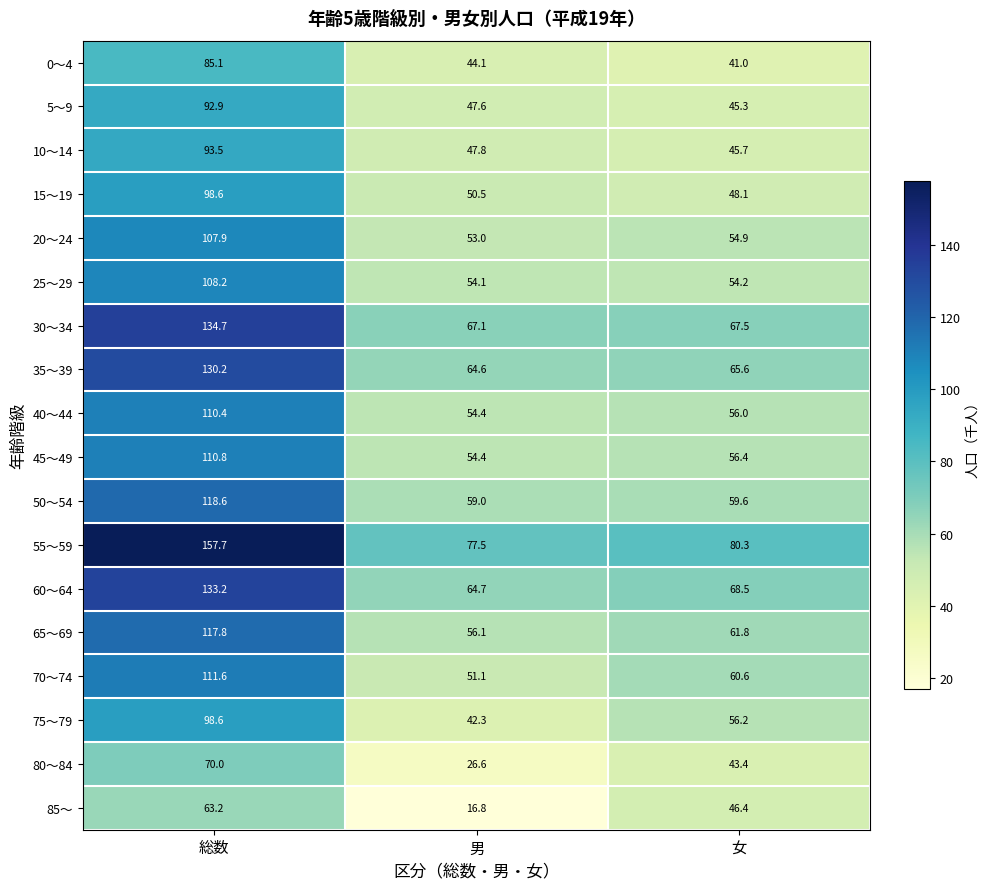

What is the average value of the 10～14 series?

62.3